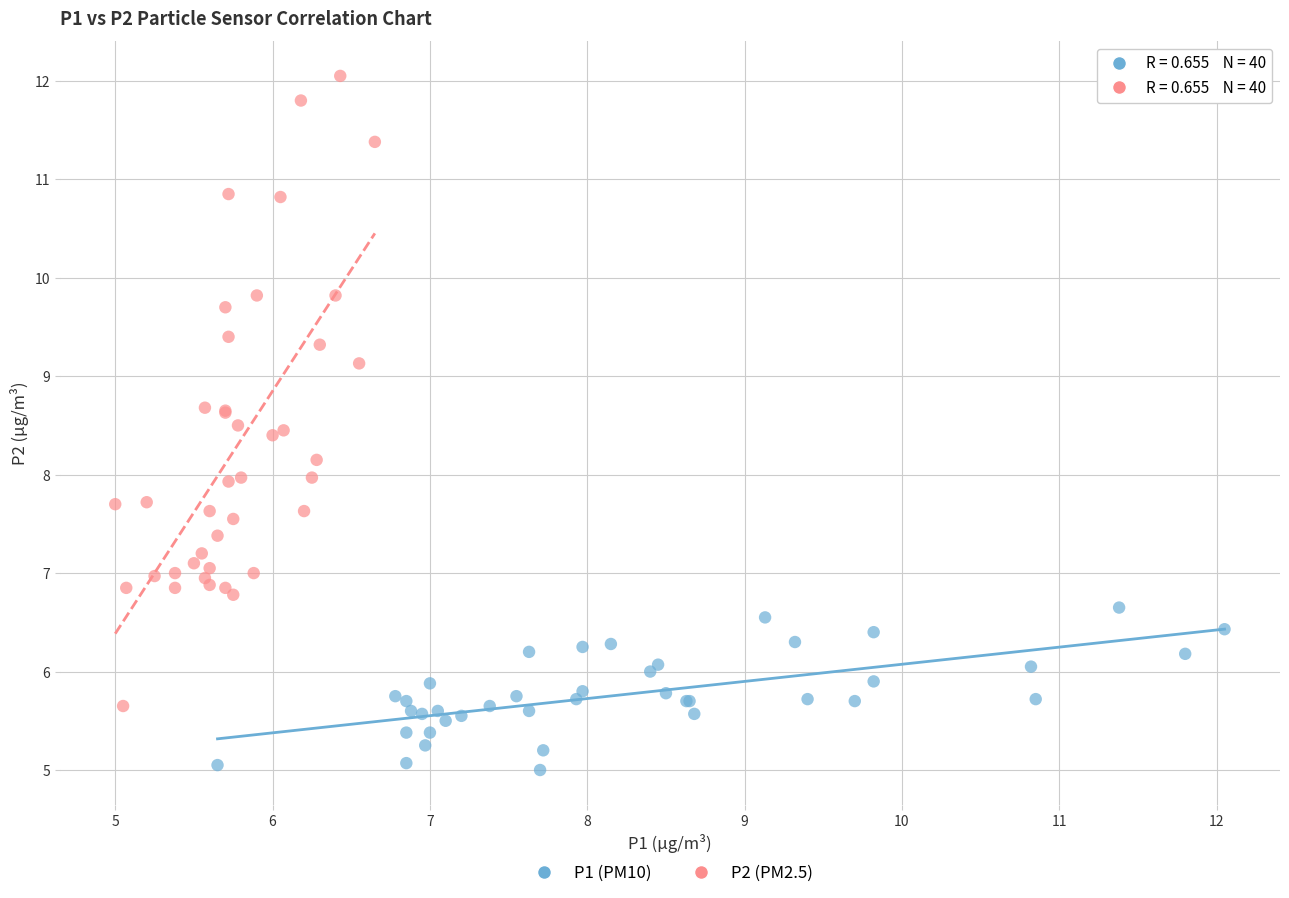

What are all the series names shown in the legend?

P1 (PM10), P2 (PM2.5)